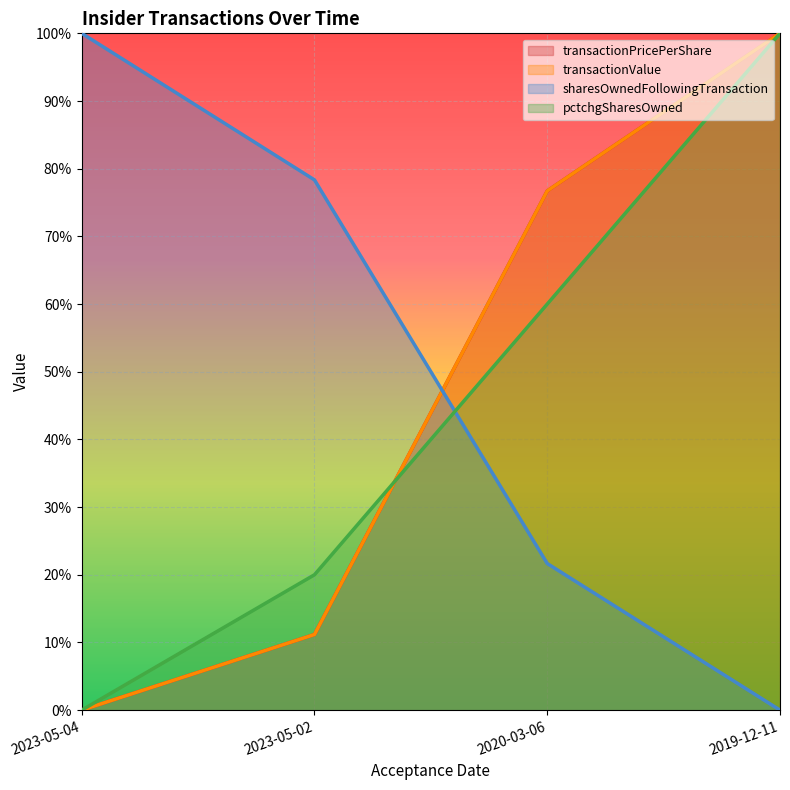

How many lines are shown in the chart?

4